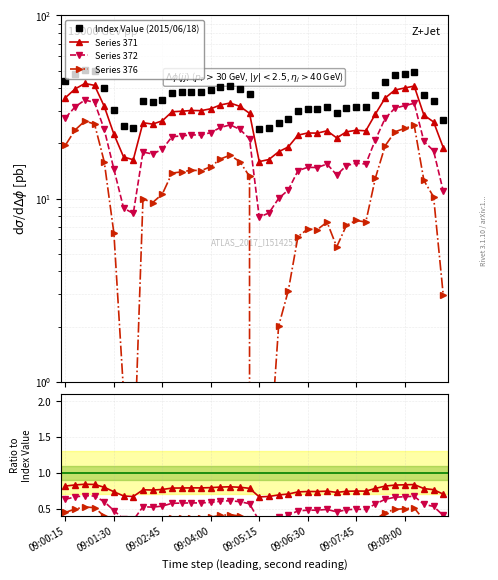

Count the Series 372 values in the range 0 to 1.

40